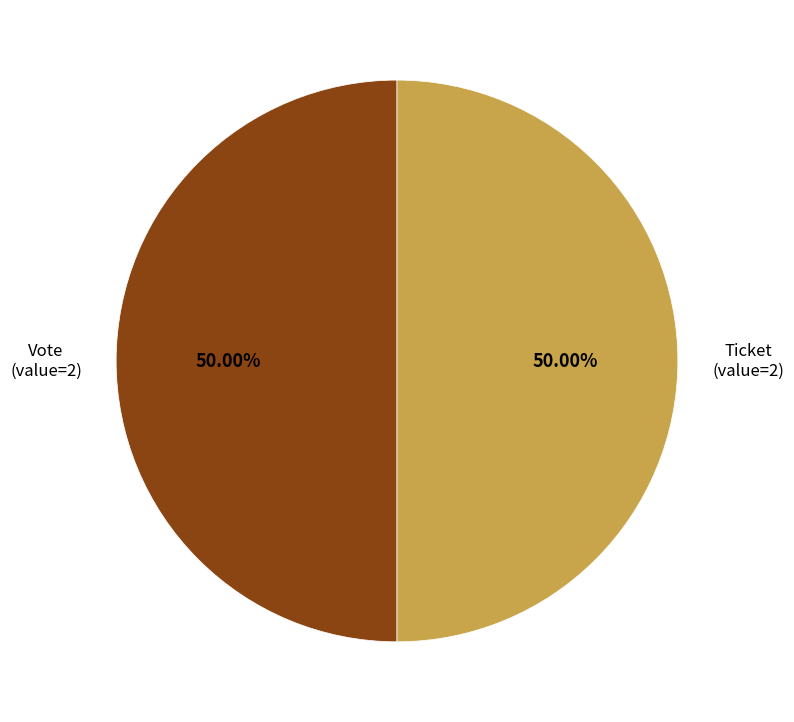

Combined, do Ticket and Vote account for over 50%?

Yes